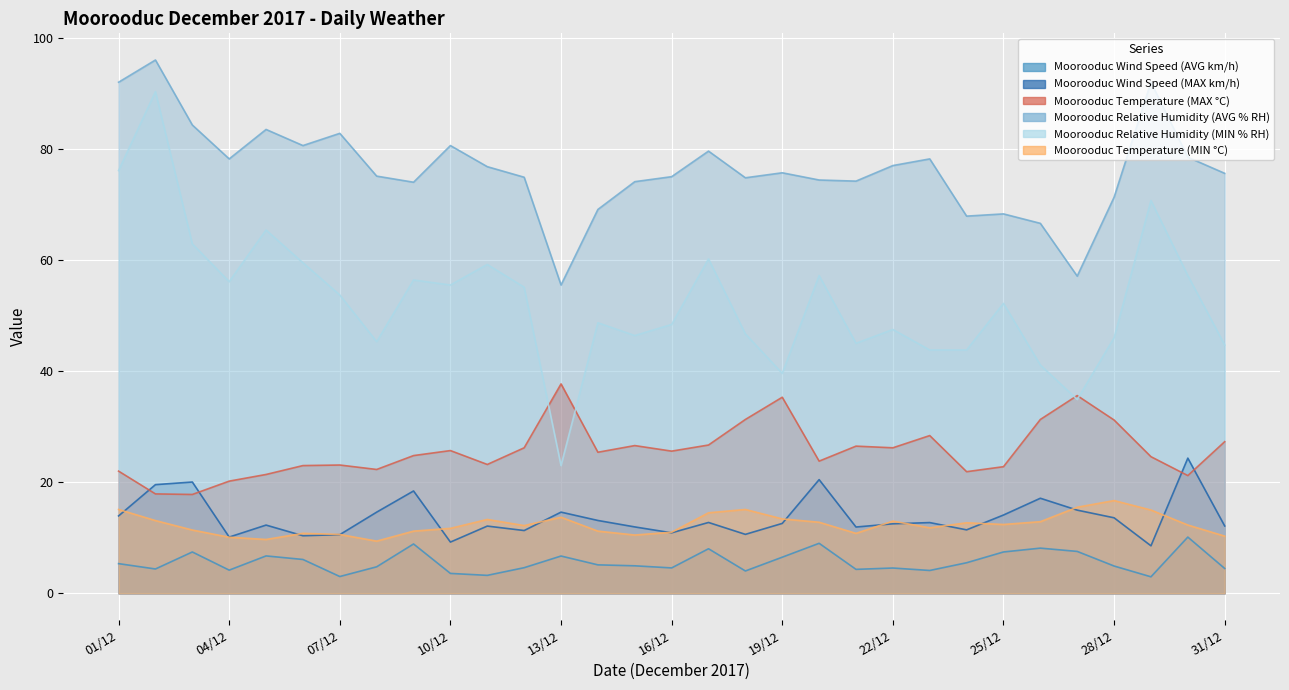

Reading right to left, list all the values displayed in this chart.

Moorooduc Wind Speed (AVG km/h): 4.5	10.1	3.0	4.9	7.5	8.1	7.5	5.5	4.1	4.6	4.3	9.0	6.5	4.0	8.0	4.6	5.0	5.1	6.7	4.6	3.2	3.6	8.9	4.8	3.0	6.1	6.7	4.2	7.5	4.4	5.3
Moorooduc Wind Speed (MAX km/h): 12.1	24.3	8.6	13.6	15.0	17.1	14.1	11.4	12.7	12.5	11.9	20.5	12.6	10.6	12.8	10.9	12.0	13.1	14.6	11.3	12.1	9.2	18.4	14.6	10.6	10.4	12.3	10.1	20.0	19.6	13.9
Moorooduc Temperature (MAX °C): 27.3	21.2	24.6	31.2	35.6	31.3	22.8	21.9	28.4	26.2	26.5	23.8	35.3	31.3	26.7	25.6	26.6	25.4	37.7	26.2	23.2	25.7	24.8	22.3	23.1	23.0	21.4	20.2	17.8	17.9	22.0
Moorooduc Relative Humidity (AVG % RH): 75.6	78.5	92.0	71.3	57.1	66.6	68.3	67.9	78.2	77.0	74.2	74.4	75.7	74.8	79.6	75.0	74.1	69.1	55.5	74.9	76.8	80.6	74.0	75.1	82.8	80.6	83.5	78.2	84.3	96.0	92.0
Moorooduc Relative Humidity (MIN % RH): 44.7	57.2	70.7	46.0	34.9	41.1	52.2	43.8	43.8	47.5	45.0	57.2	39.6	46.7	60.2	48.4	46.4	48.7	23.0	55.1	59.2	55.5	56.4	45.3	53.7	59.5	65.4	56.1	62.9	90.3	76.1
Moorooduc Temperature (MIN °C): 10.3	12.3	15.0	16.7	15.5	12.9	12.4	12.7	11.8	13.0	10.8	12.8	13.4	15.1	14.5	11.0	10.5	11.2	13.7	12.2	13.3	11.7	11.2	9.4	10.6	10.8	9.7	10.1	11.4	13.1	15.1